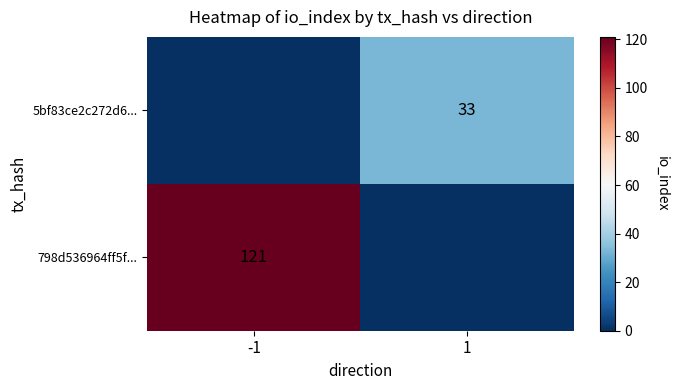

The 798d536964ff5f... series shows 76 at -1. True or false?

False